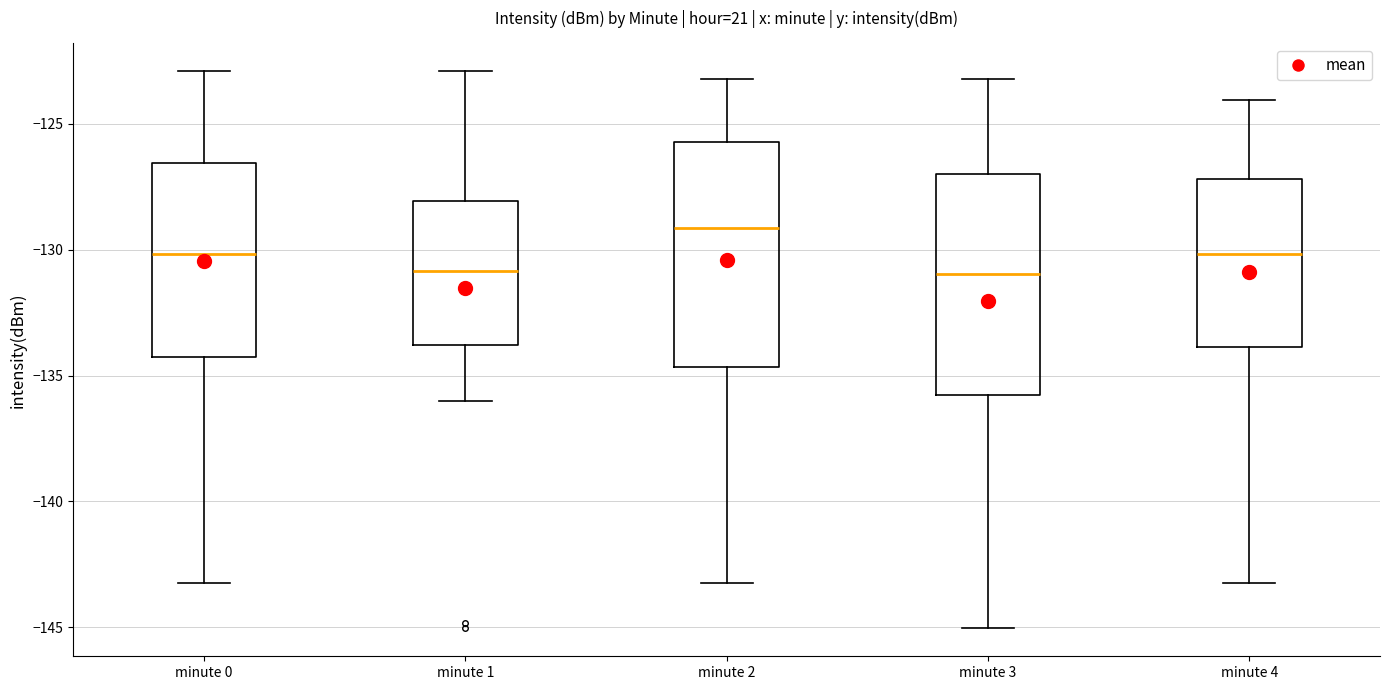

Reading left to right, transcribe this box plot: for each box, give where its median line is, the range the box spans, and where its two whiskers end, as read against the y-axis. The values are not printed on the chart, so give them approximately, as read against the axis.

minute 0: median -130.0, box -134.0 to -126.5, whiskers -143.0 to -123.0
minute 1: median -131.0, box -134.0 to -128.0, whiskers -136.0 to -123.0
minute 2: median -129.0, box -134.5 to -125.5, whiskers -143.0 to -123.0
minute 3: median -131.0, box -136.0 to -127.0, whiskers -145.0 to -123.0
minute 4: median -130.0, box -134.0 to -127.0, whiskers -143.0 to -124.0